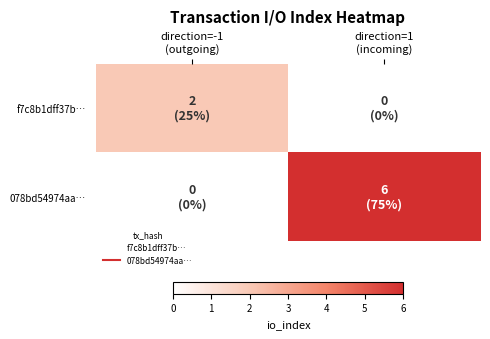

Reading left to right, extract all data points from this chart.

f7c8b1dff37b…: direction=-1
(outgoing)=2	direction=1
(incoming)=0
078bd54974aa…: direction=-1
(outgoing)=0	direction=1
(incoming)=6